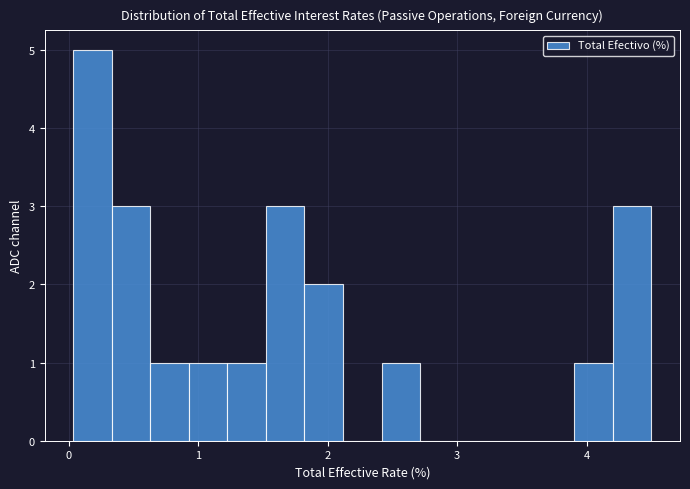

Around what value on the x-axis is the tallest bar? Give the approximate position of its centre, as read against the axis.

0.2